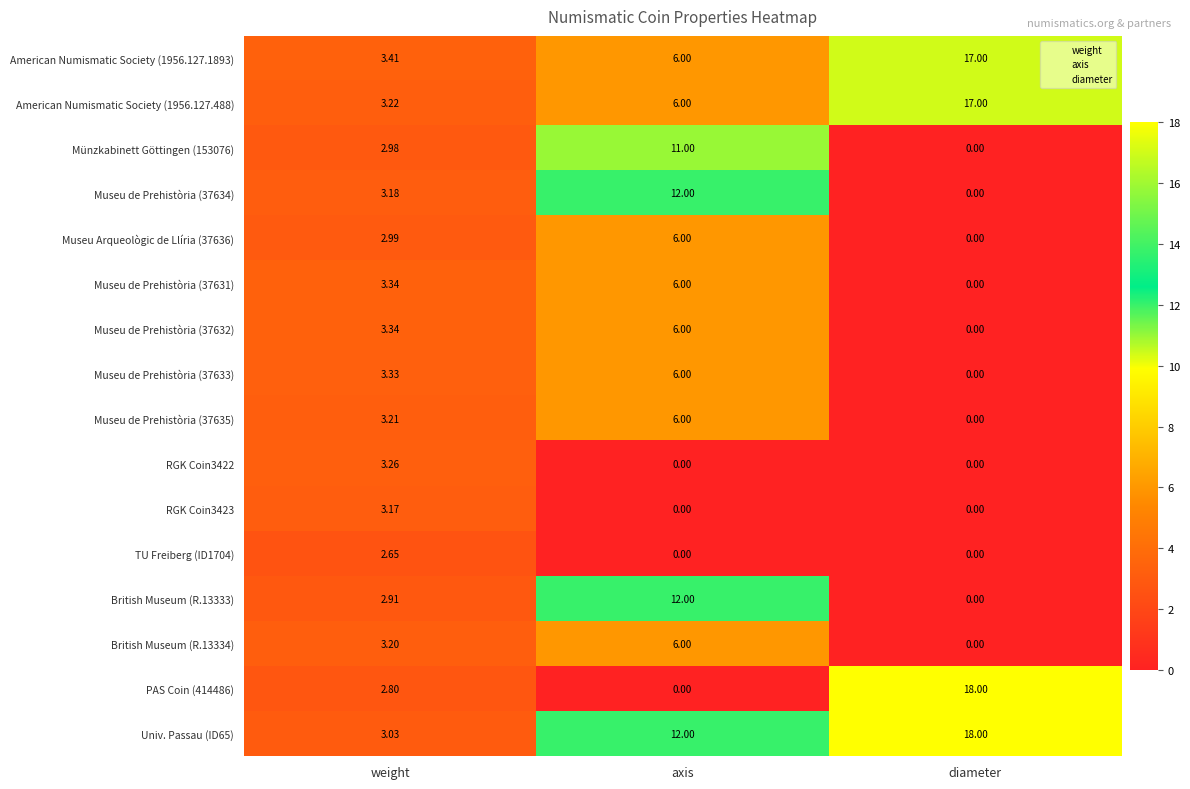

List the labels in order of Museu de Prehistòria (37631) value, largest first.

axis, weight, diameter